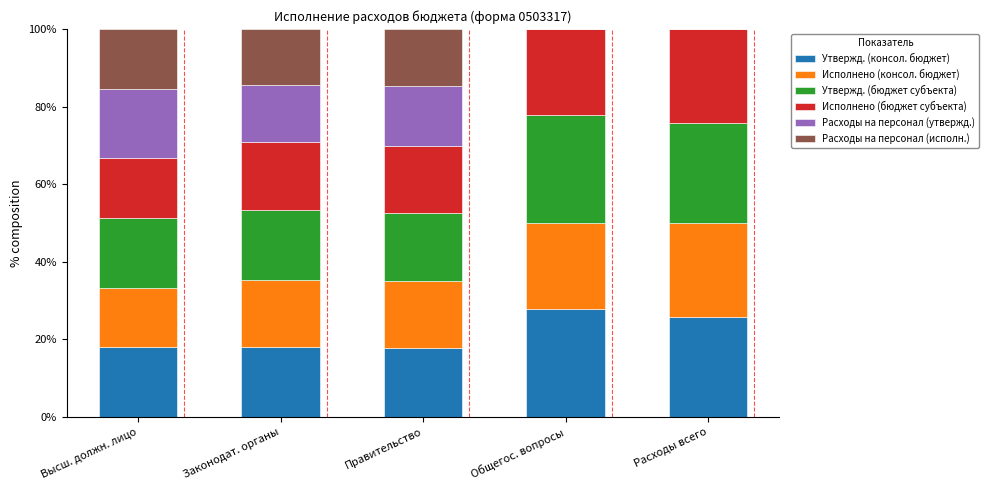

What is the maximum value for Утвержд. (консол. бюджет)?

27.7